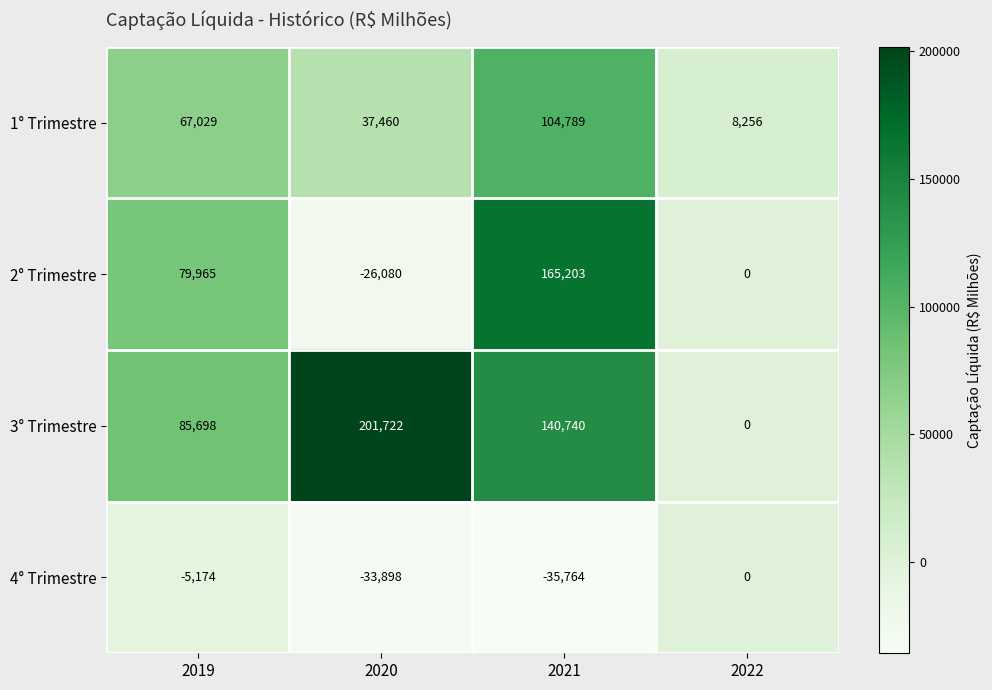

Which category has the lowest value across all series?

2021